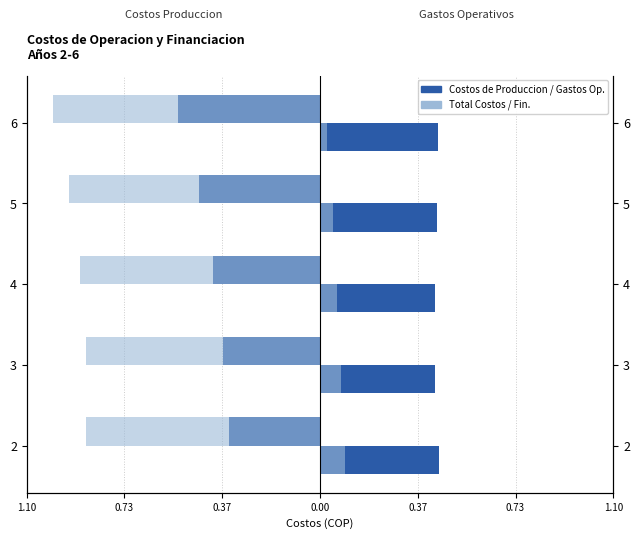

The Total Costos (ref) series shows -0.9 at 5. True or false?

True